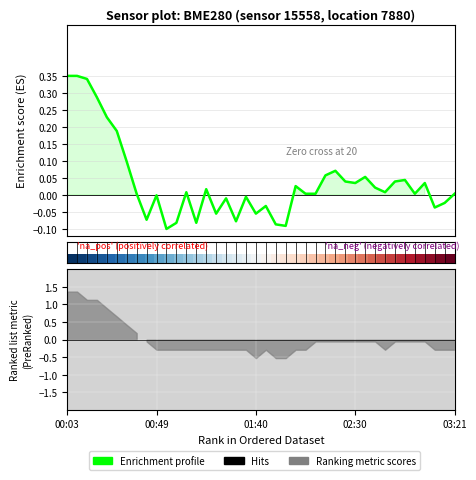

How many lines are shown in the chart?

2